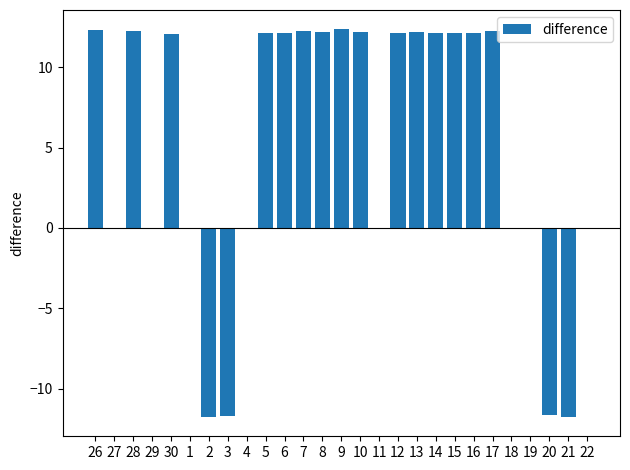

Are the bars horizontal?

No